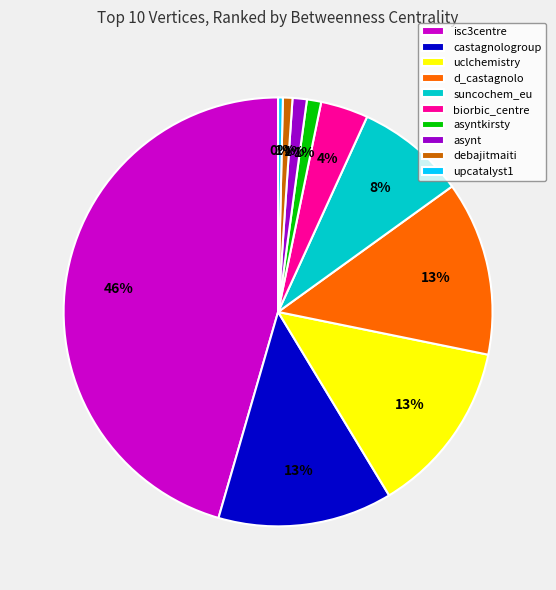

What is the largest slice in the pie chart?

isc3centre